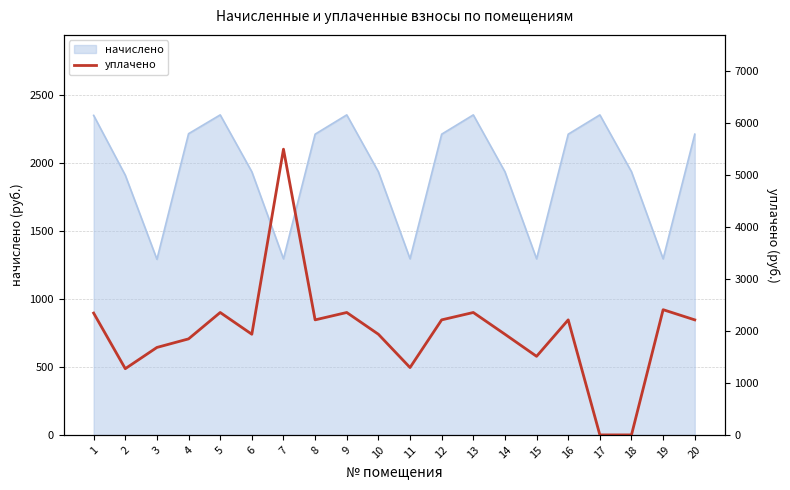

Reading left to right, extract all data points from this chart.

1=2344.8	2=1274.7	3=1683.5	4=1848.3	5=2356.4	6=1937.5	7=5500.0	8=2214.4	9=2356.4	10=1937.5	11=1296.5	12=2214.4	13=2356.4	14=1937.5	15=1512.5	16=2214.5	17=0.0	18=0.0	19=2410.2	20=2214.4